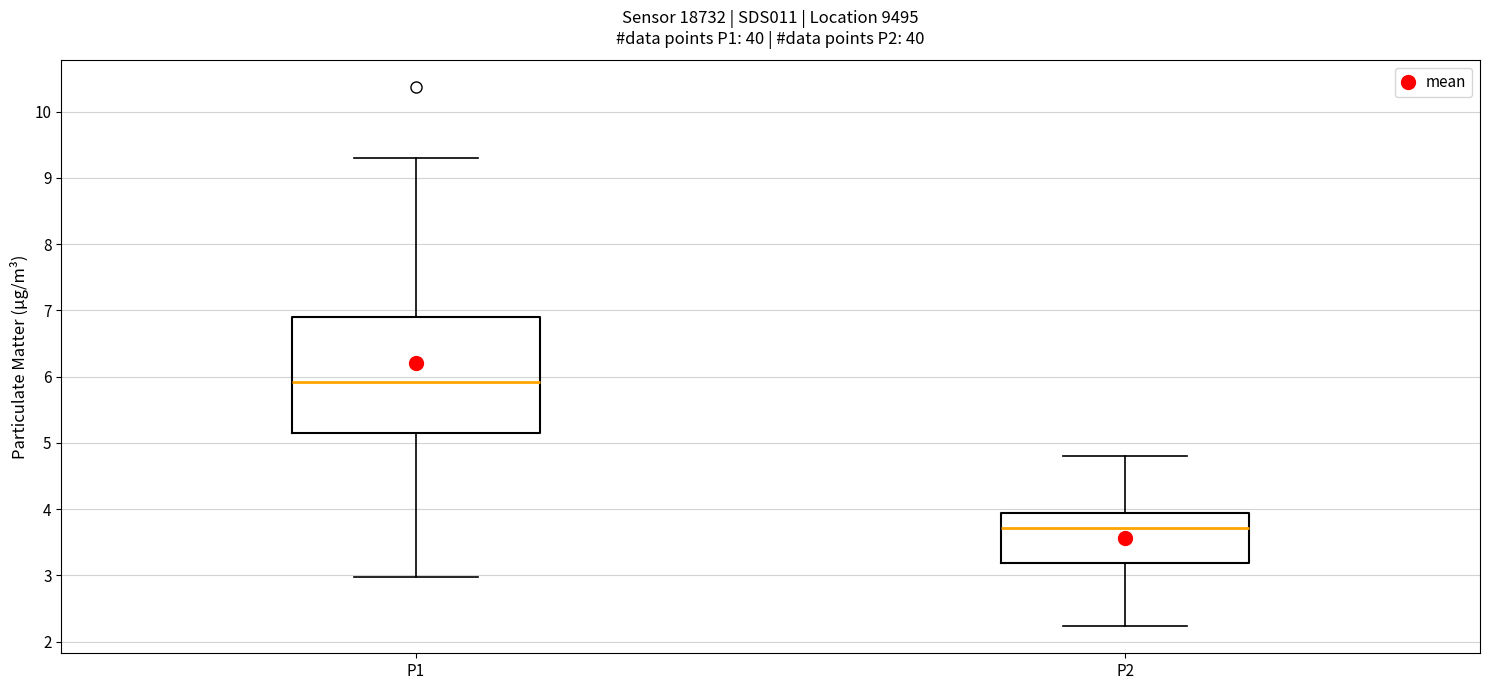

Which box has the highest median line?

P1